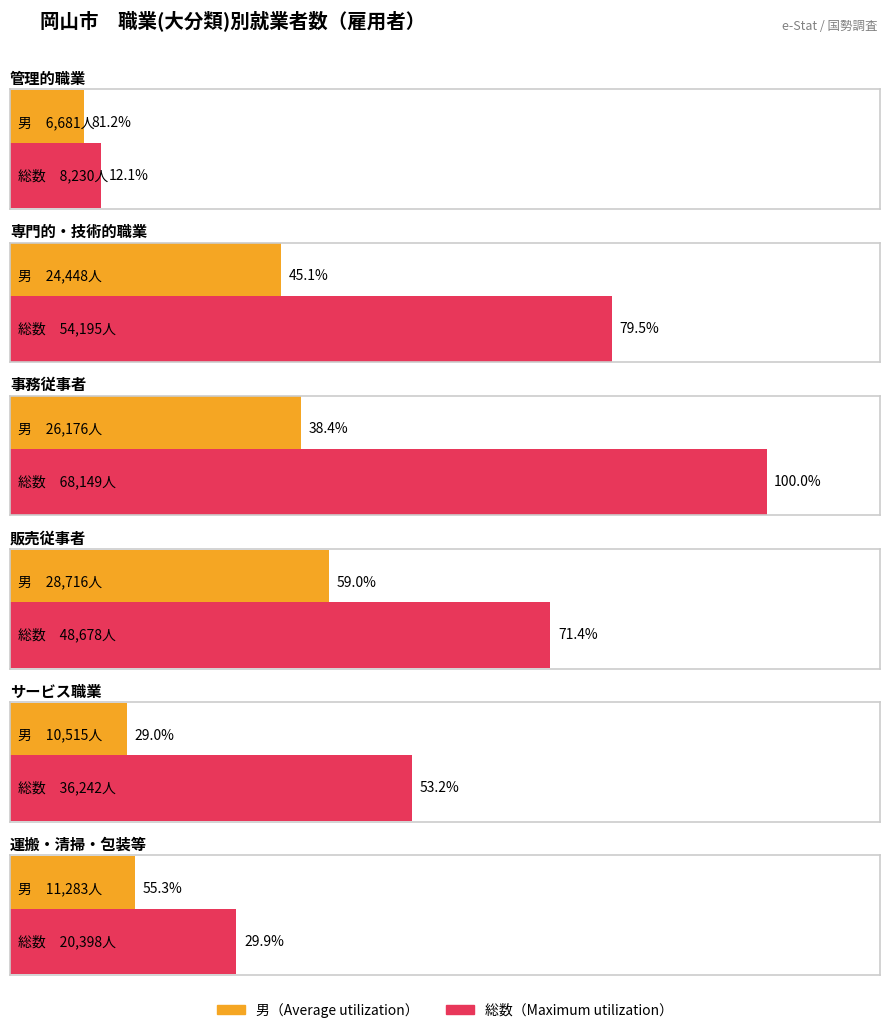

Which category has the highest value in the 管理的職業 series?

総数